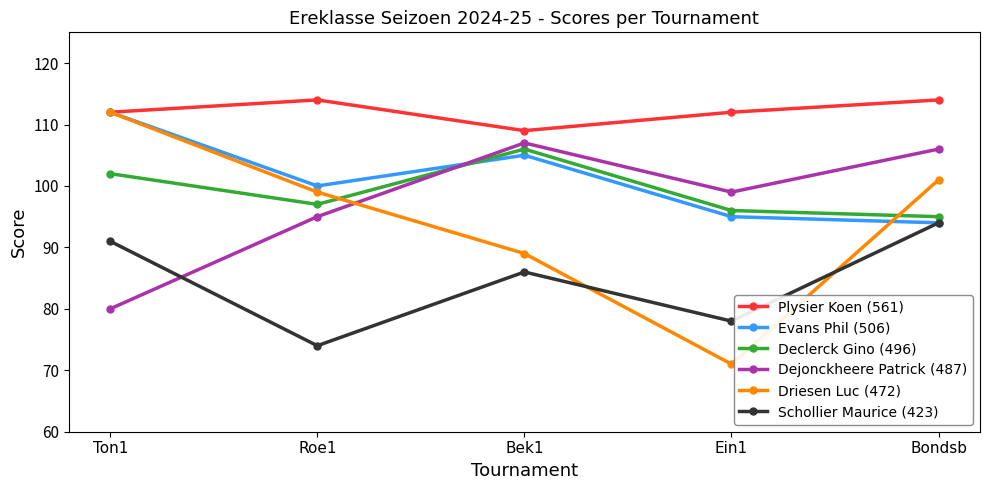

Is it true that Plysier Koen (561) equals 114 at Bondsb?

True